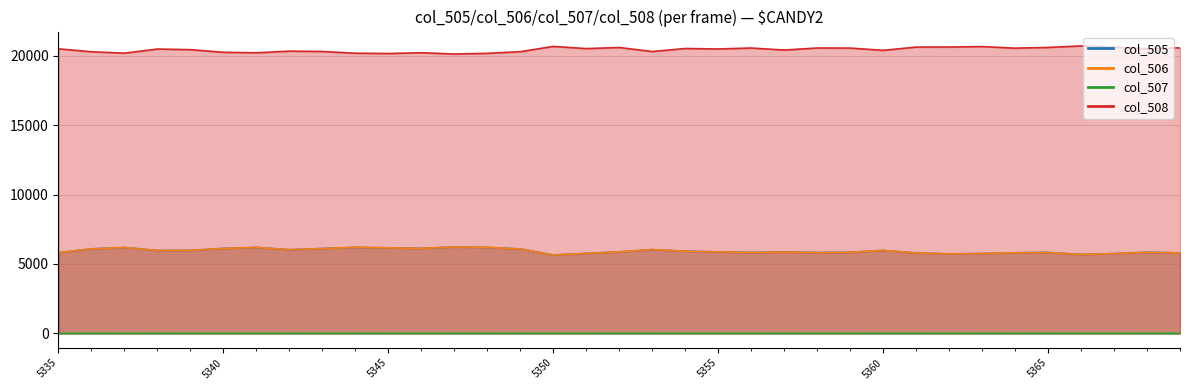

How many data points in col_505 are above 5875?

17